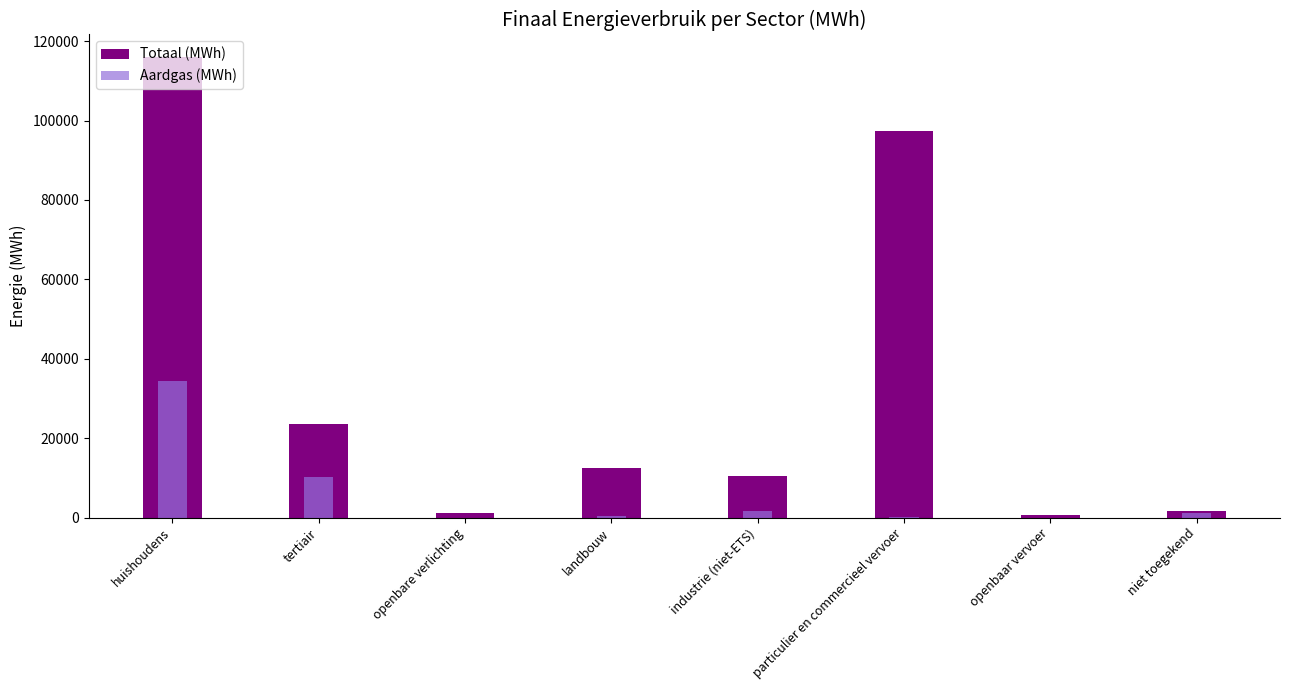

What is the total value across all series at tertiair?

33657.8